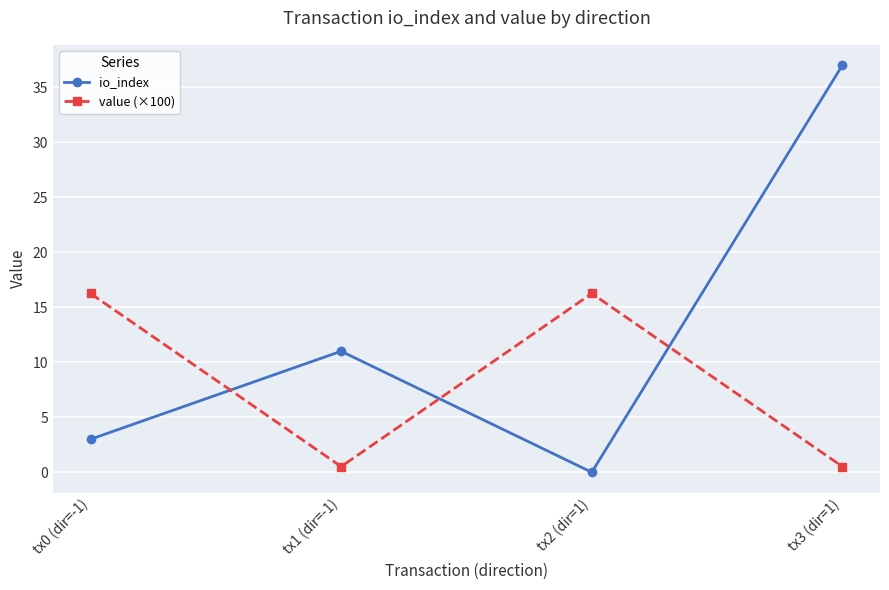

True or false: value (×100) has more than 1 interior local peaks.

False